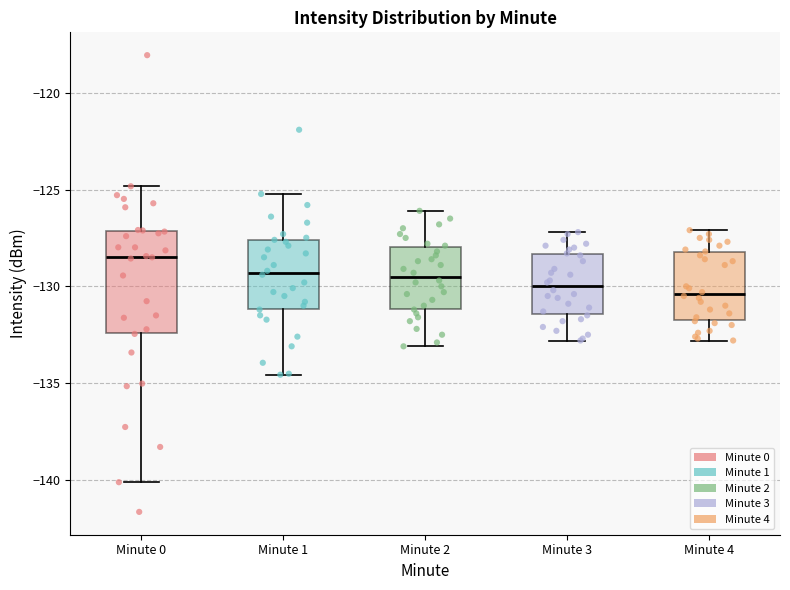

Where does the lower whisker of the box for Minute 3 end on the y-axis? The values are not printed on the chart, so give them approximately, as read against the axis.

-133.0